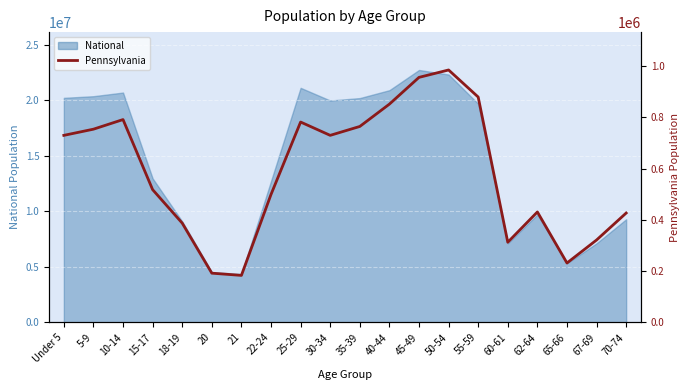

The value at 22-24 is 874482. True or false?

False